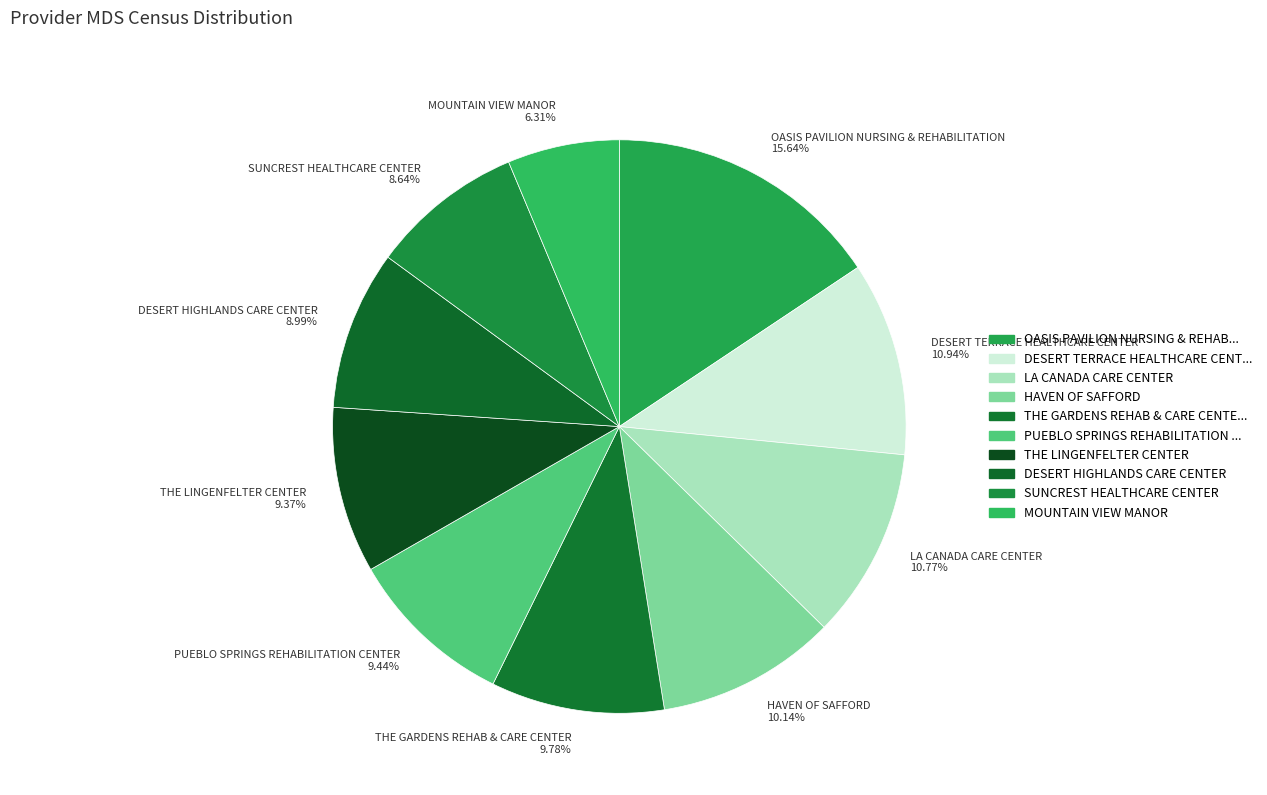

Which category has the smallest portion of the pie?

MOUNTAIN VIEW MANOR 6.31%